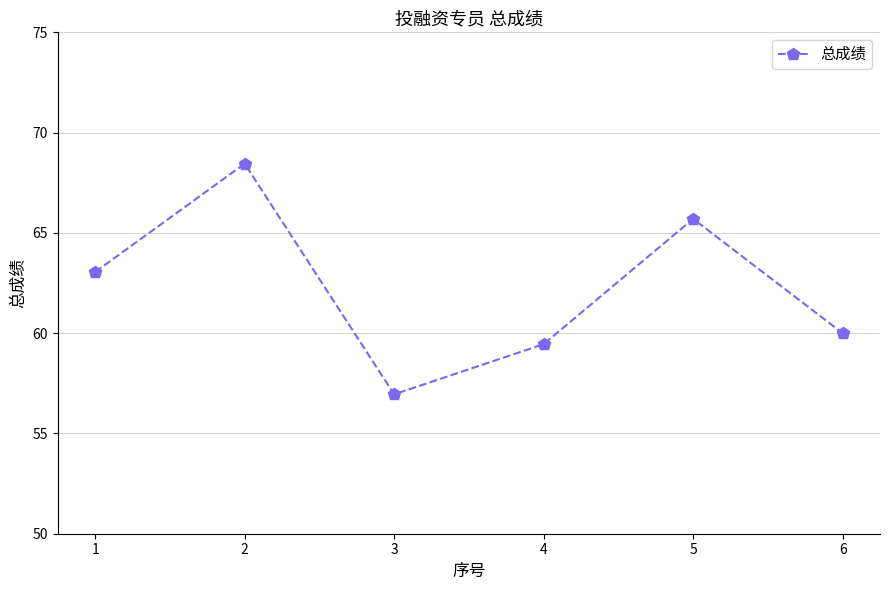

Which label corresponds to the smallest value in the chart?

3